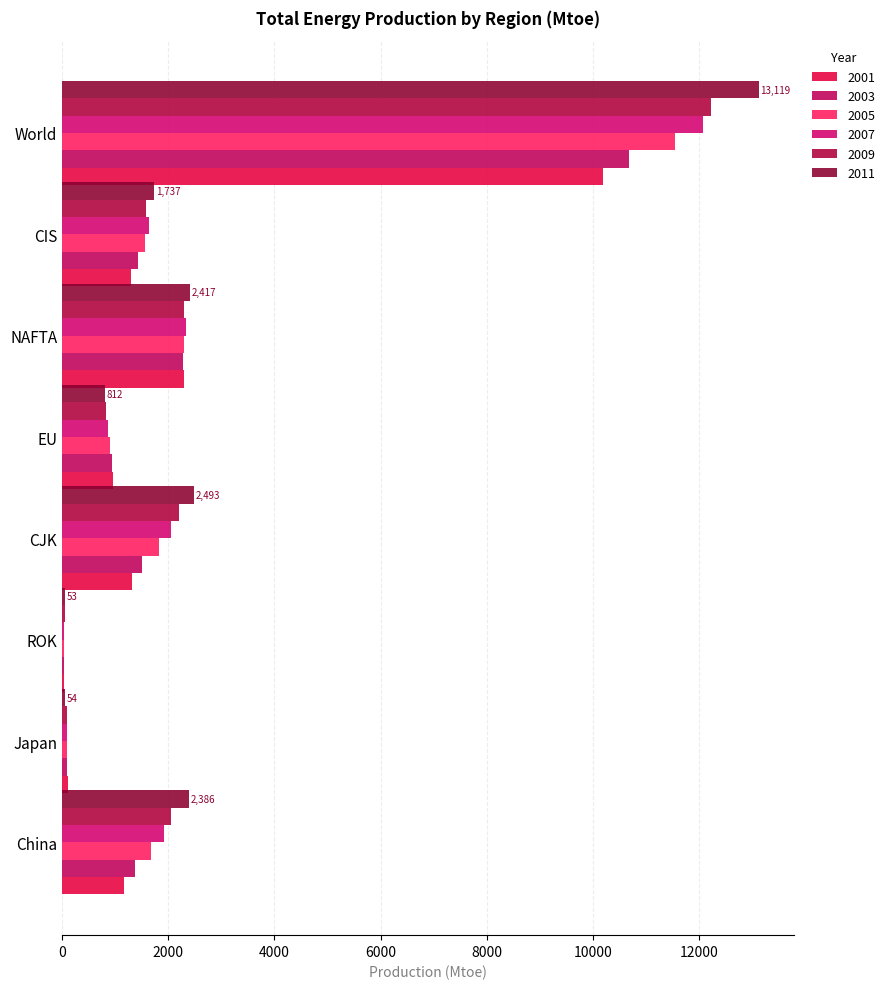

What is the difference between the maximum and second lowest values in the 2003 series?

10584.4